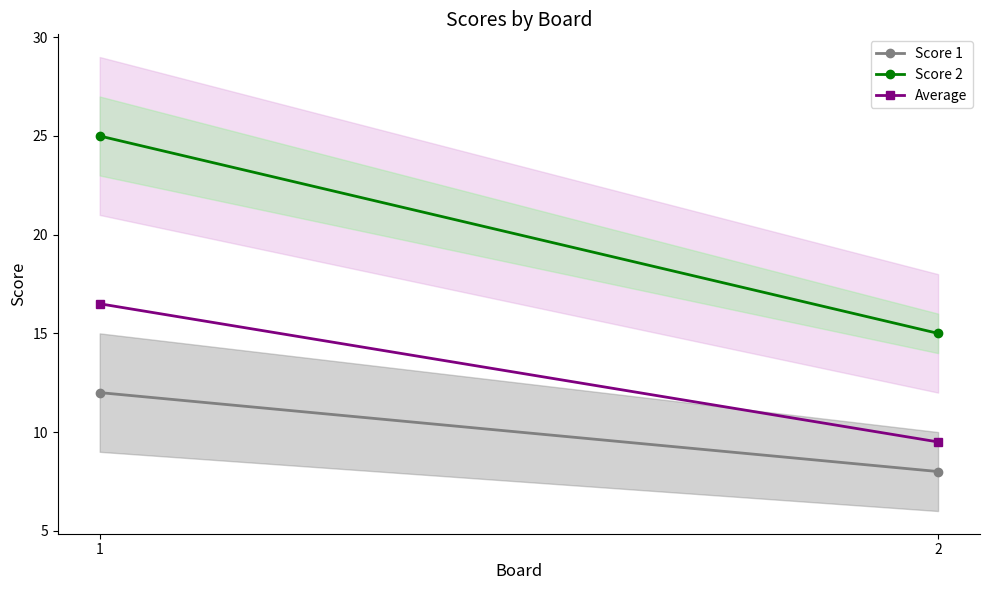

List the series in order of their overall mean, highest first.

Score 2, Average, Score 1